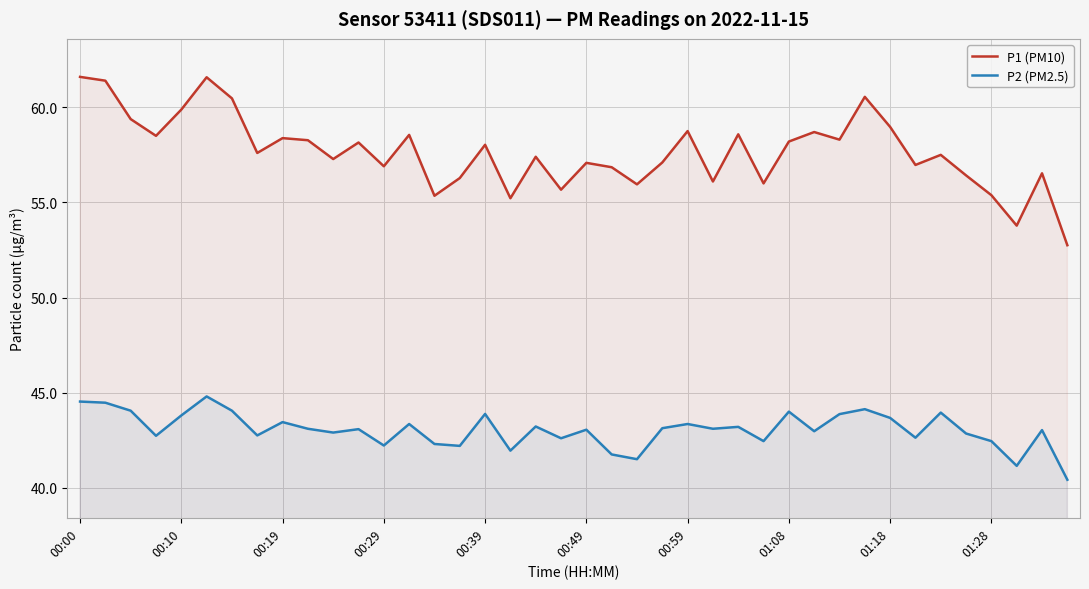

Where does the P2 (PM2.5) series first go above 43?

00:00